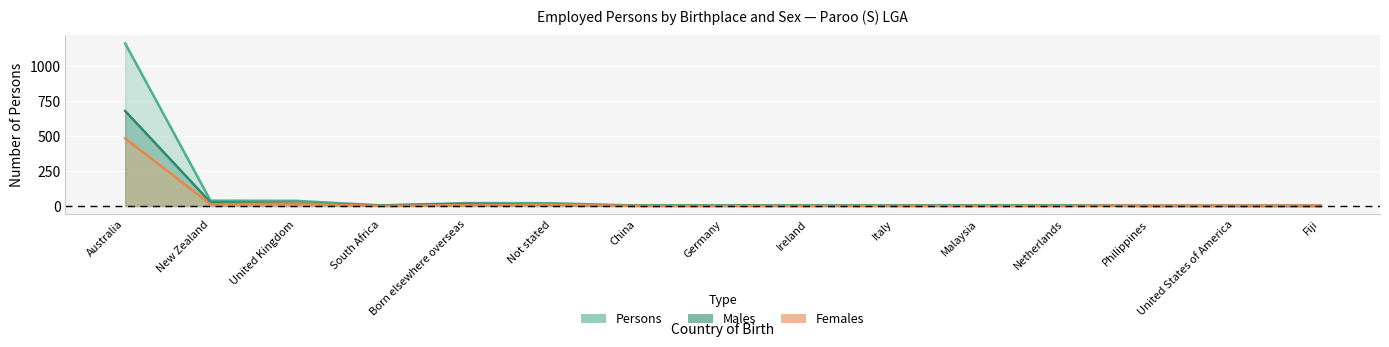

Which category has the highest value in the Females series?

Australia